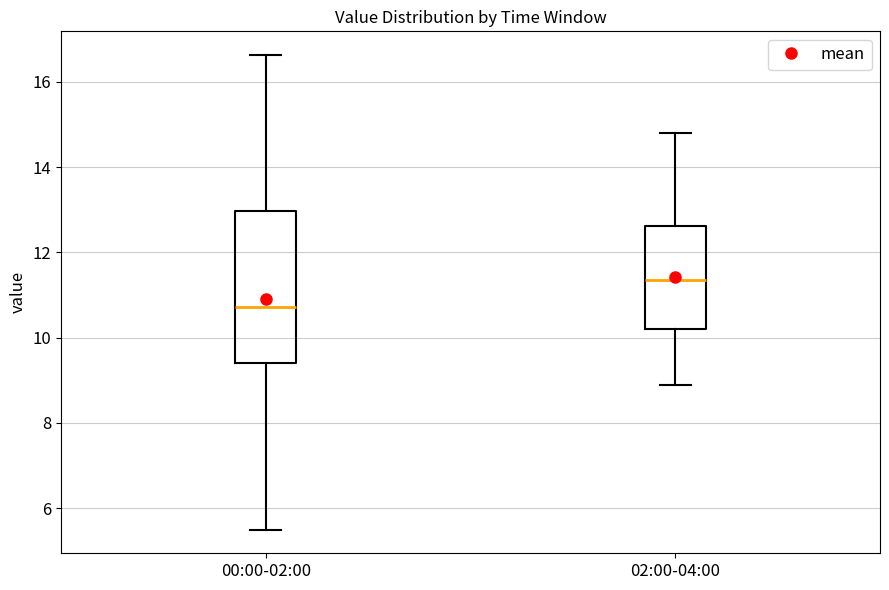

Which box is the tallest, from its lower edge to its upper edge?

00:00-02:00